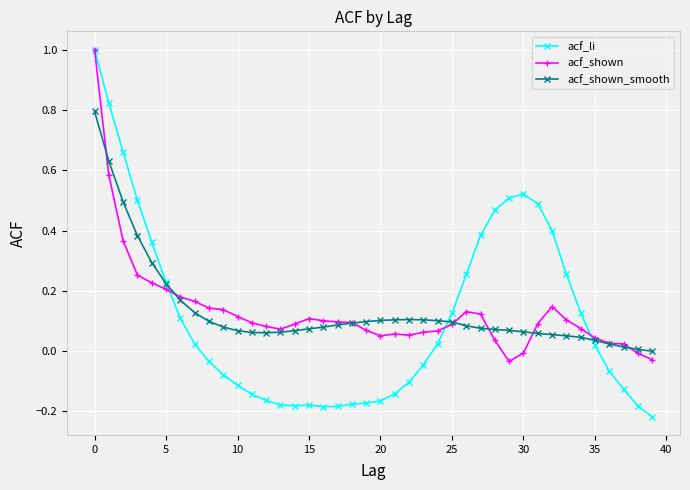

After their last crossing, which series has the higher values: acf_shown_smooth or acf_shown?

acf_shown_smooth